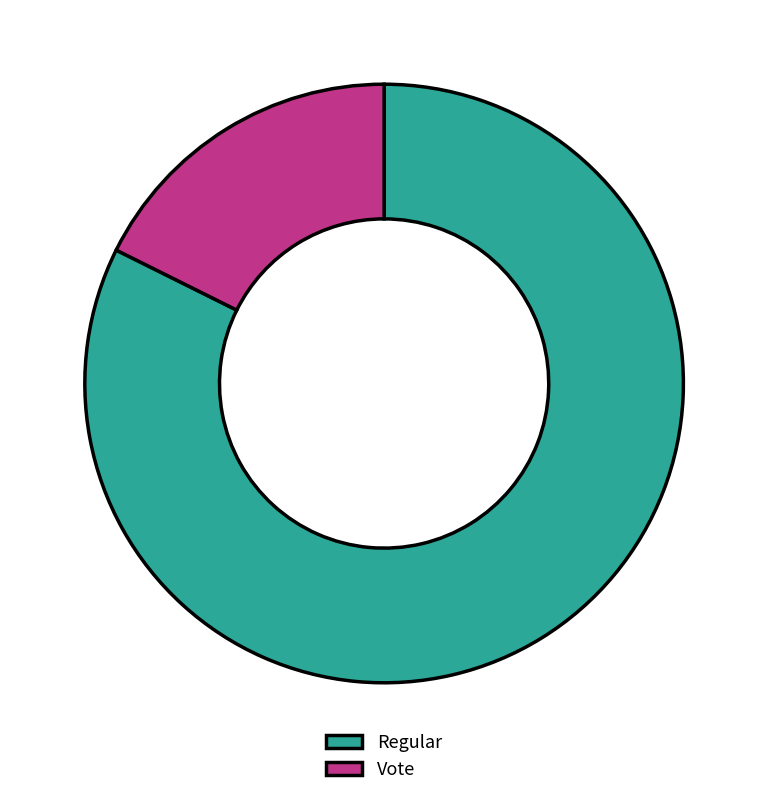

Which category accounts for the majority?

Regular